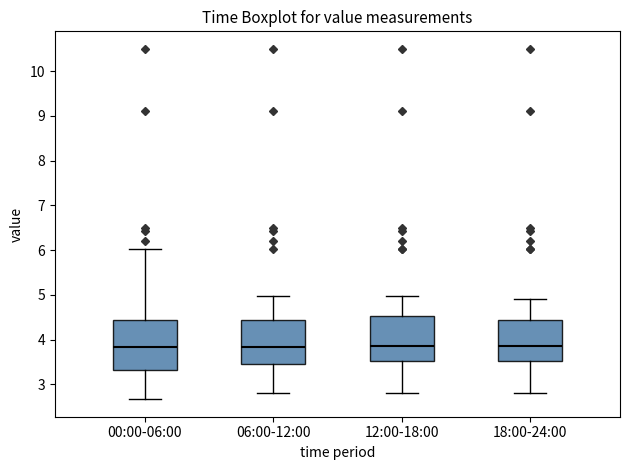

Where is the lower edge of the box for 12:00-18:00 on the y-axis? The values are not printed on the chart, so give them approximately, as read against the axis.

3.5